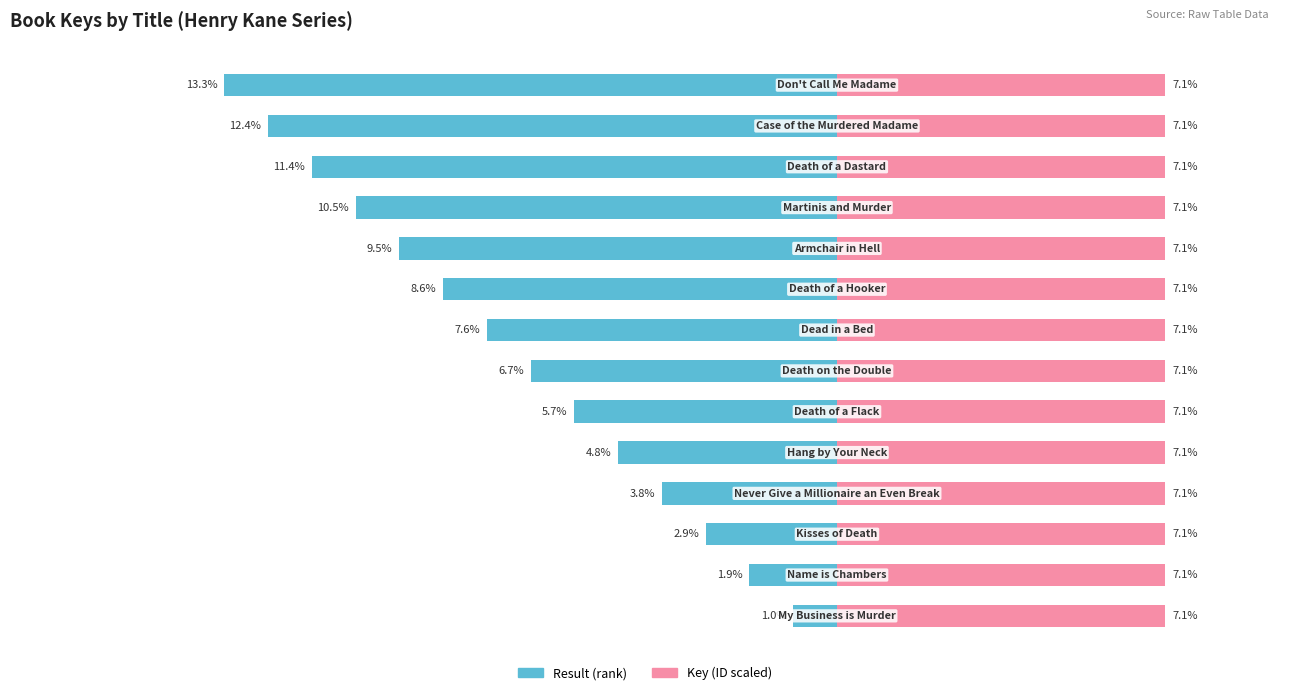

Read the Key (ID scaled) value at 10.

7.1